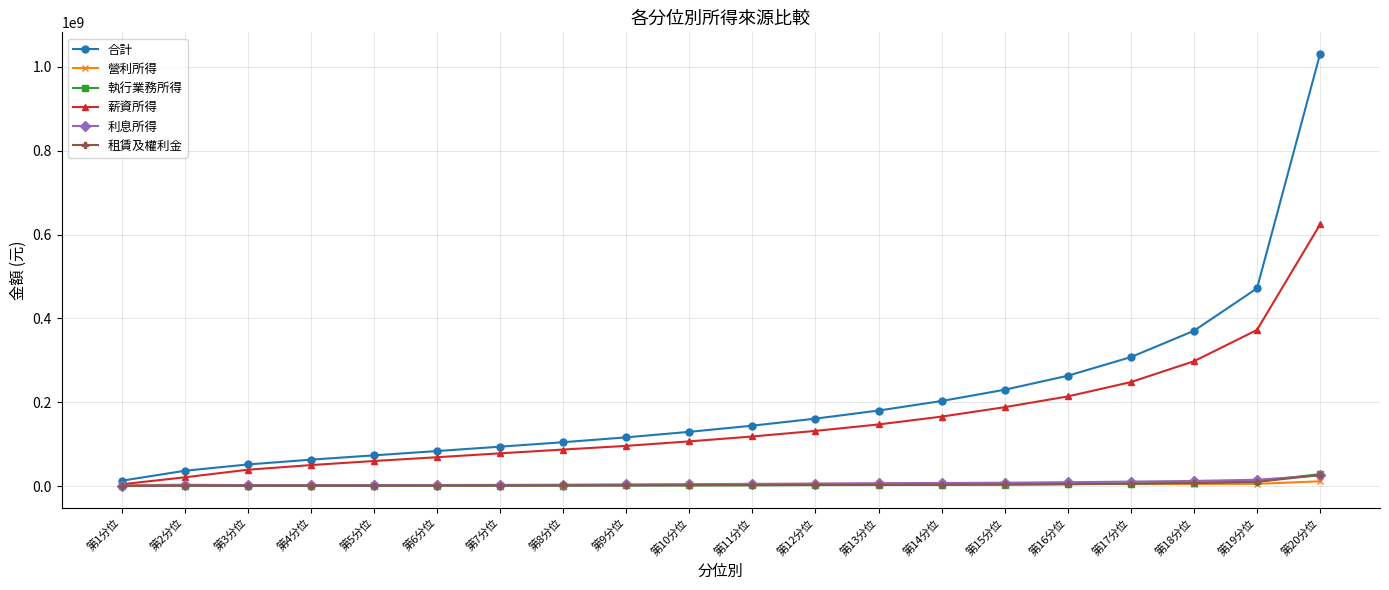

Which series has the widest spread of values?

合計